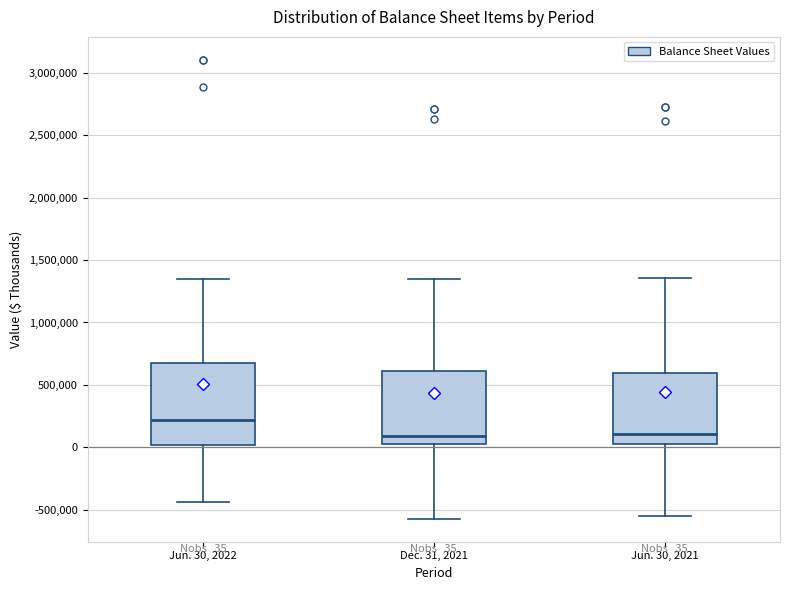

Comparing the boxes themselves (not the whiskers), which one is the tallest?

Jun. 30, 2022